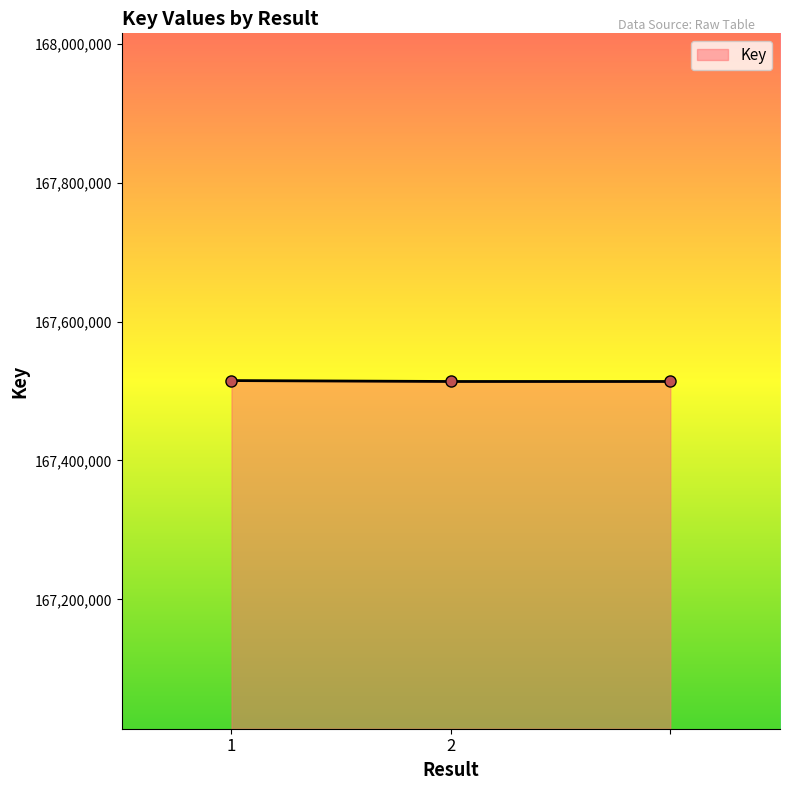

How many lines are shown in the chart?

1